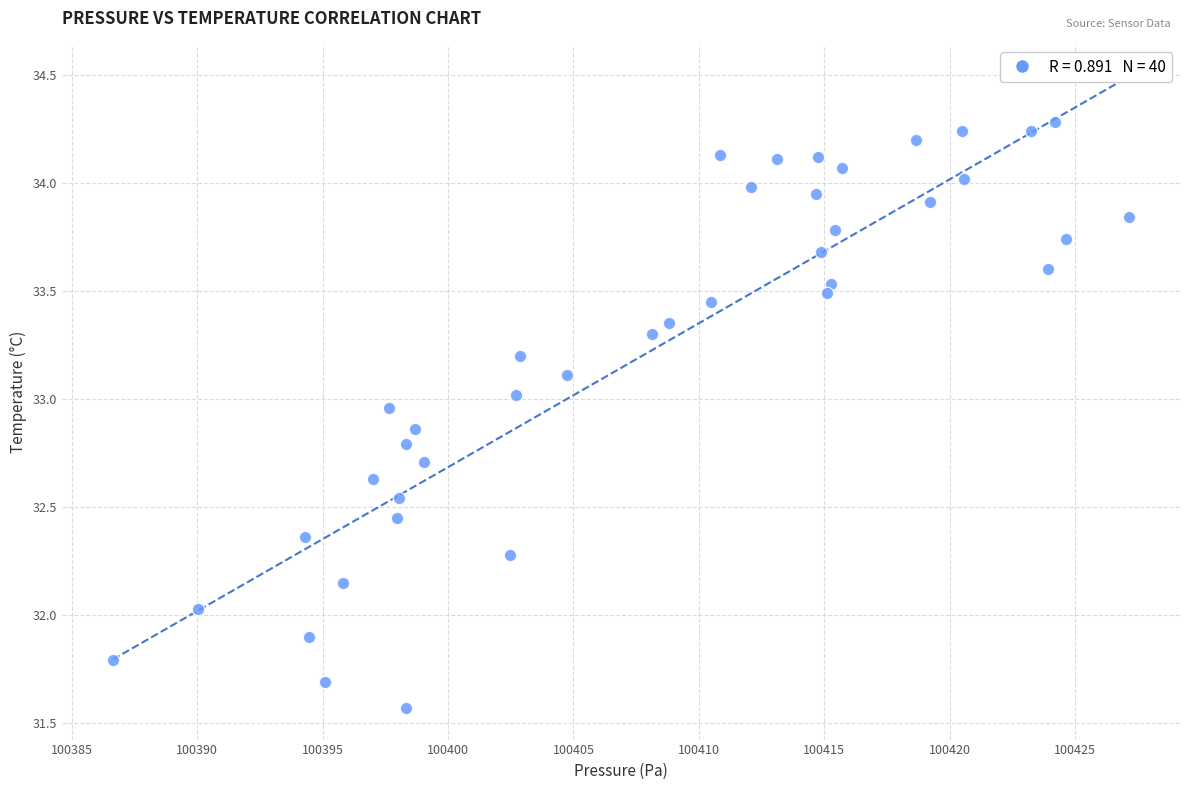

What is the range of Y values (max minus min)?

2.7